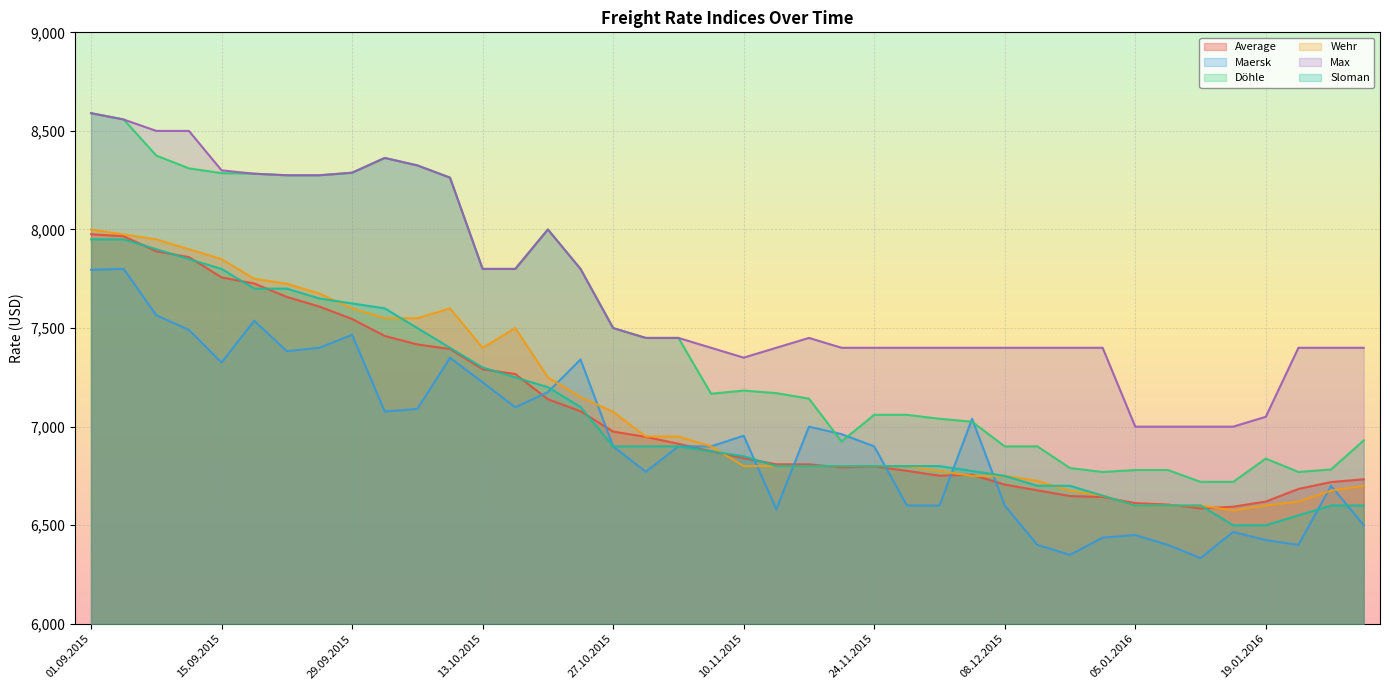

Where is the first local maximum for Max?

01.10.2015